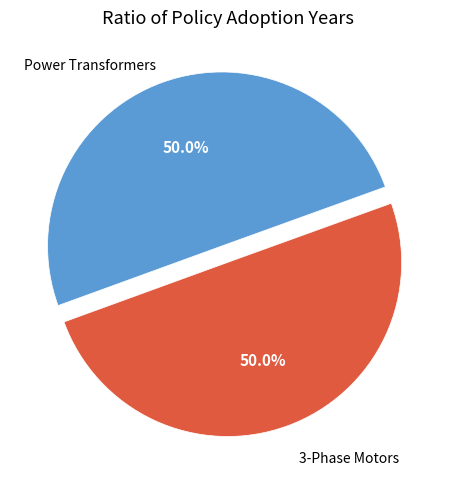

What is the majority slice?

Greenhouse and Energy Minimum Standards (Power Transformers)